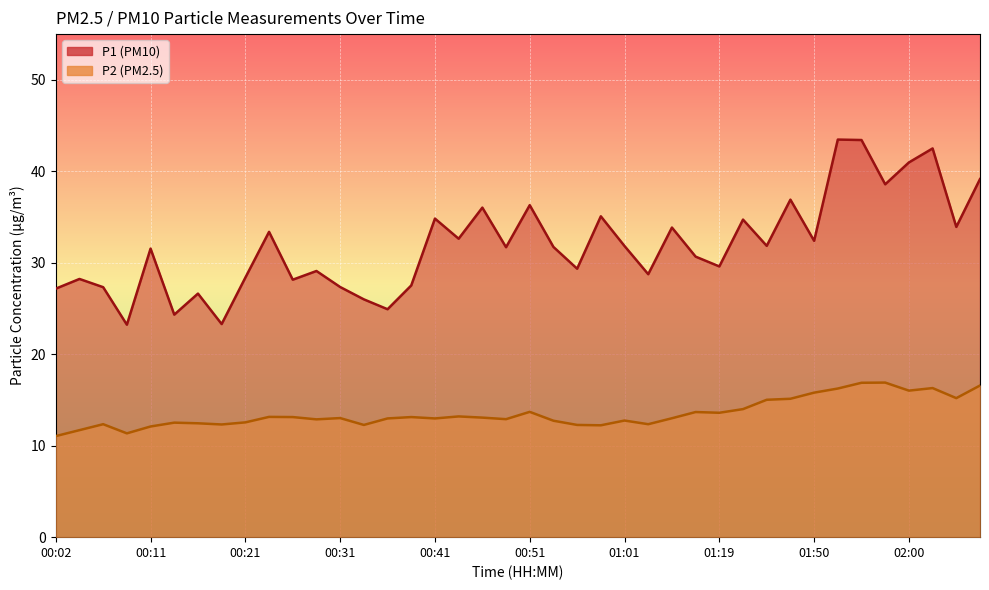

What is the difference between the maximum and minimum values in the P1 series?

20.2